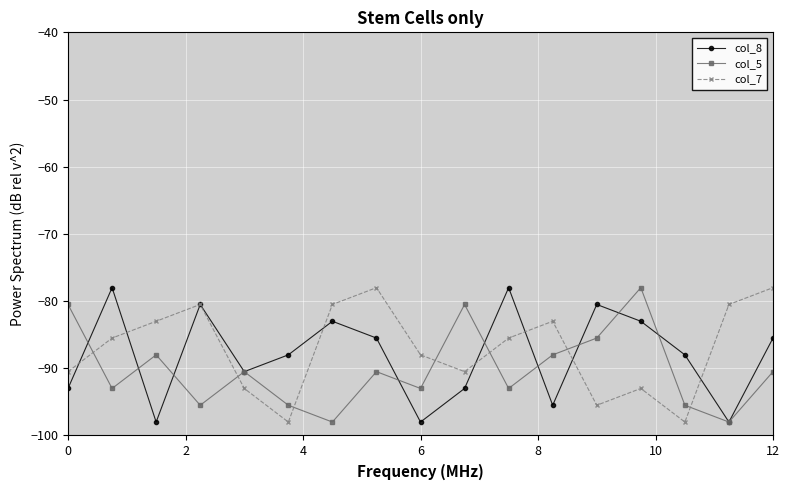

How many distinct data groups are displayed?

3